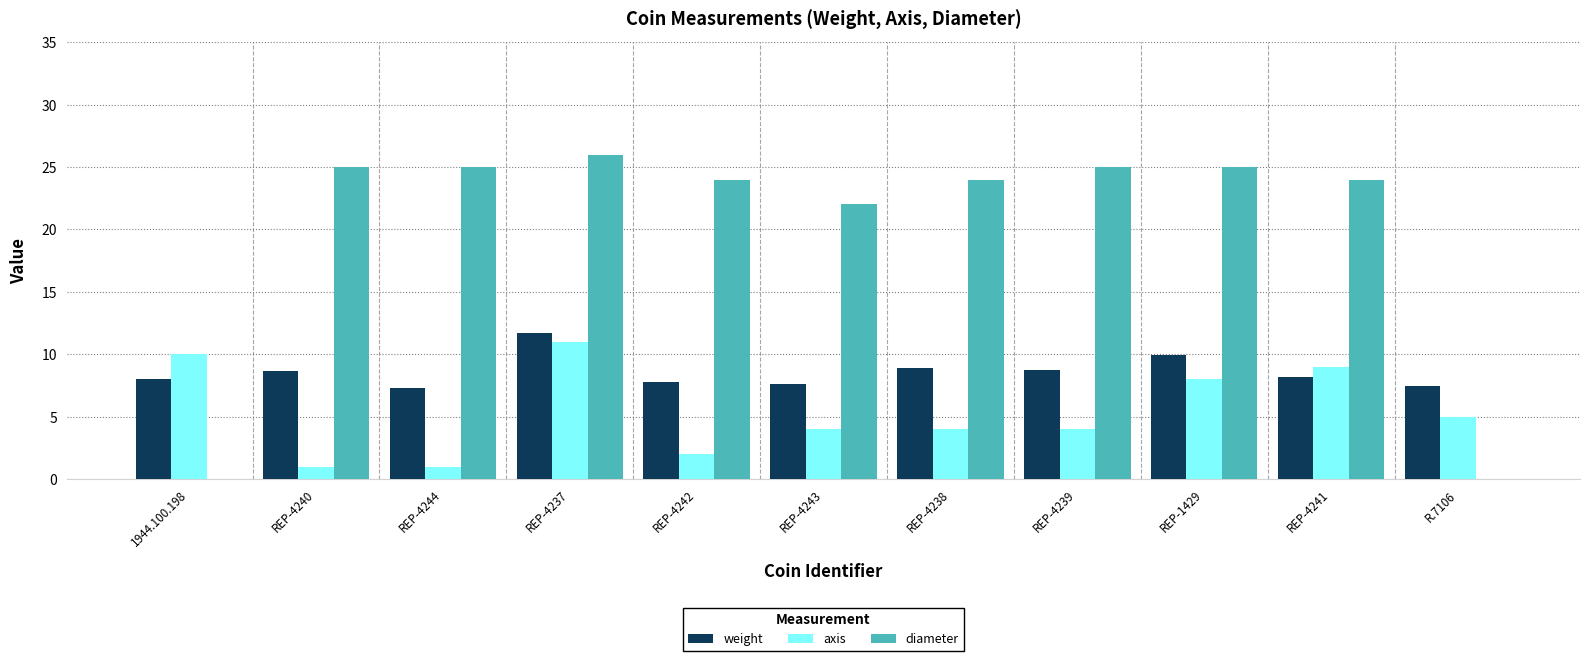

Which series has the widest spread of values?

diameter